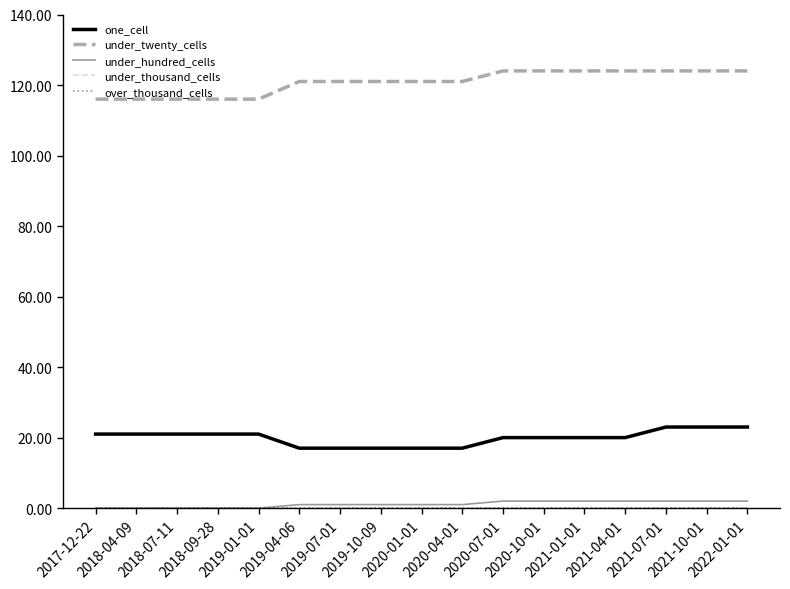

Reading left to right, extract all data points from this chart.

one_cell: 2017-12-22=21	2018-04-09=21	2018-07-11=21	2018-09-28=21	2019-01-01=21	2019-04-06=17	2019-07-01=17	2019-10-09=17	2020-01-01=17	2020-04-01=17	2020-07-01=20	2020-10-01=20	2021-01-01=20	2021-04-01=20	2021-07-01=23	2021-10-01=23	2022-01-01=23
under_twenty_cells: 2017-12-22=116	2018-04-09=116	2018-07-11=116	2018-09-28=116	2019-01-01=116	2019-04-06=121	2019-07-01=121	2019-10-09=121	2020-01-01=121	2020-04-01=121	2020-07-01=124	2020-10-01=124	2021-01-01=124	2021-04-01=124	2021-07-01=124	2021-10-01=124	2022-01-01=124
under_hundred_cells: 2017-12-22=0	2018-04-09=0	2018-07-11=0	2018-09-28=0	2019-01-01=0	2019-04-06=1	2019-07-01=1	2019-10-09=1	2020-01-01=1	2020-04-01=1	2020-07-01=2	2020-10-01=2	2021-01-01=2	2021-04-01=2	2021-07-01=2	2021-10-01=2	2022-01-01=2
under_thousand_cells: 2017-12-22=0	2018-04-09=0	2018-07-11=0	2018-09-28=0	2019-01-01=0	2019-04-06=0	2019-07-01=0	2019-10-09=0	2020-01-01=0	2020-04-01=0	2020-07-01=0	2020-10-01=0	2021-01-01=0	2021-04-01=0	2021-07-01=0	2021-10-01=0	2022-01-01=0
over_thousand_cells: 2017-12-22=0	2018-04-09=0	2018-07-11=0	2018-09-28=0	2019-01-01=0	2019-04-06=0	2019-07-01=0	2019-10-09=0	2020-01-01=0	2020-04-01=0	2020-07-01=0	2020-10-01=0	2021-01-01=0	2021-04-01=0	2021-07-01=0	2021-10-01=0	2022-01-01=0